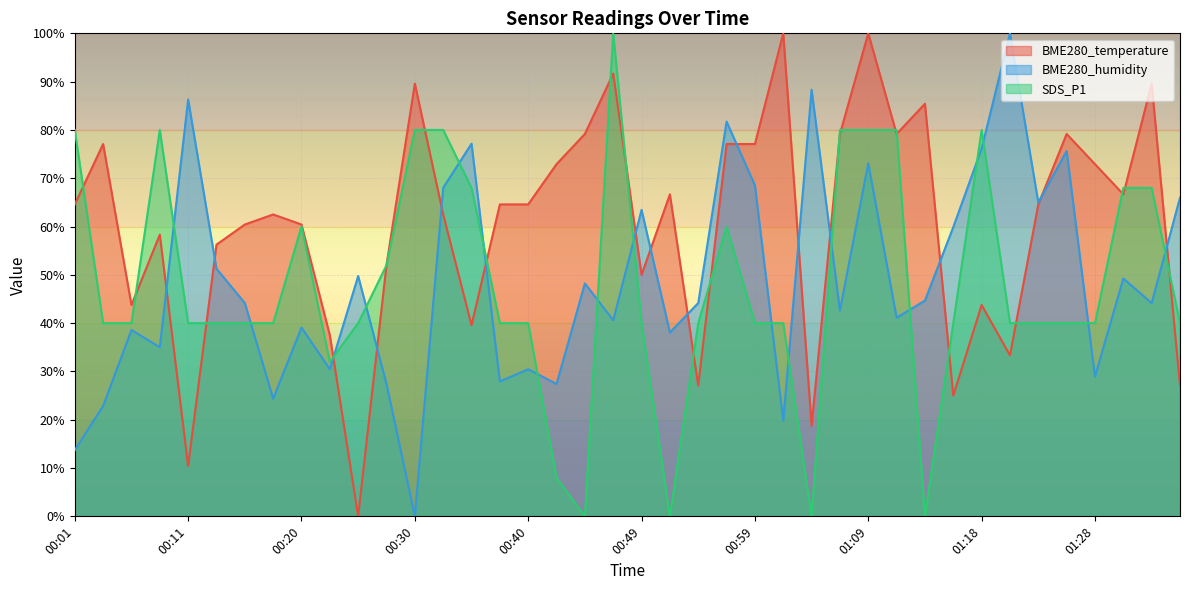

Where do SDS_P1 and BME280_humidity first cross each other?

00:08 and 00:11